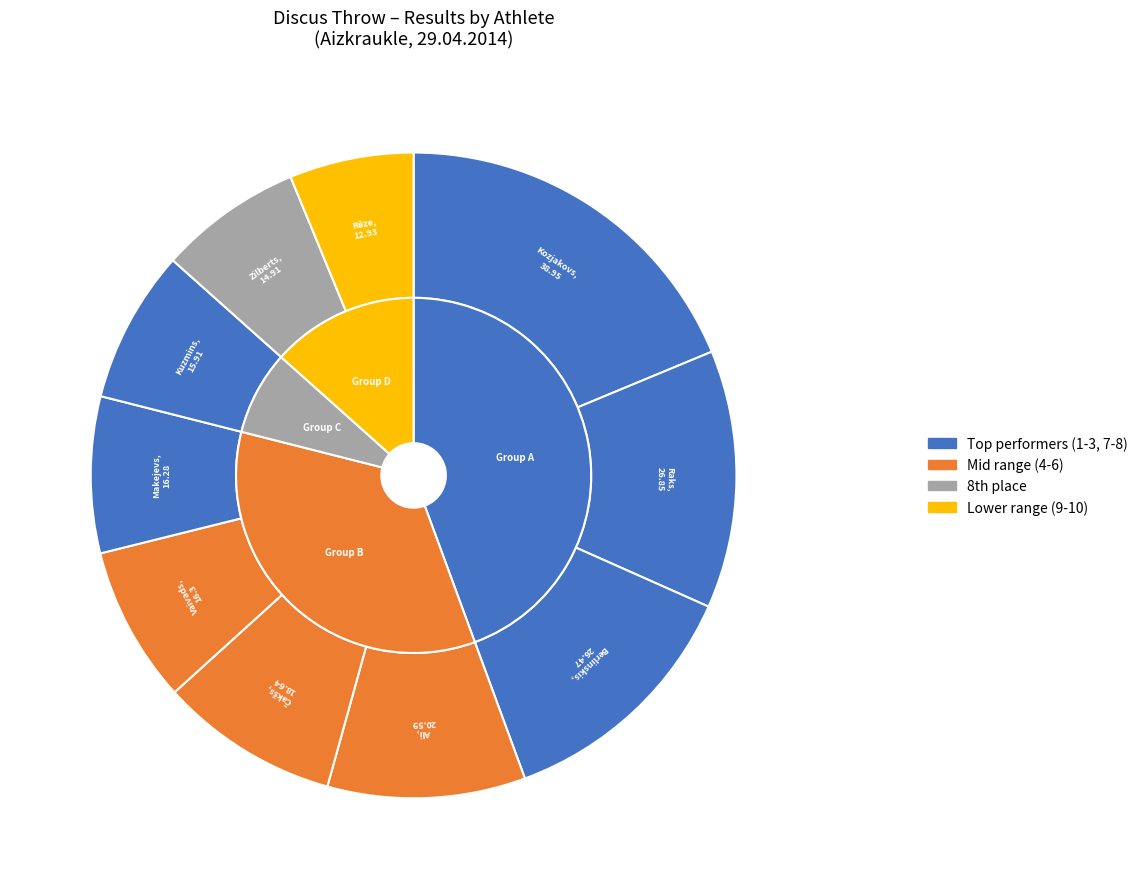

What percentage is the Pāvels Kuzmins slice, to the nearest percent?

8%